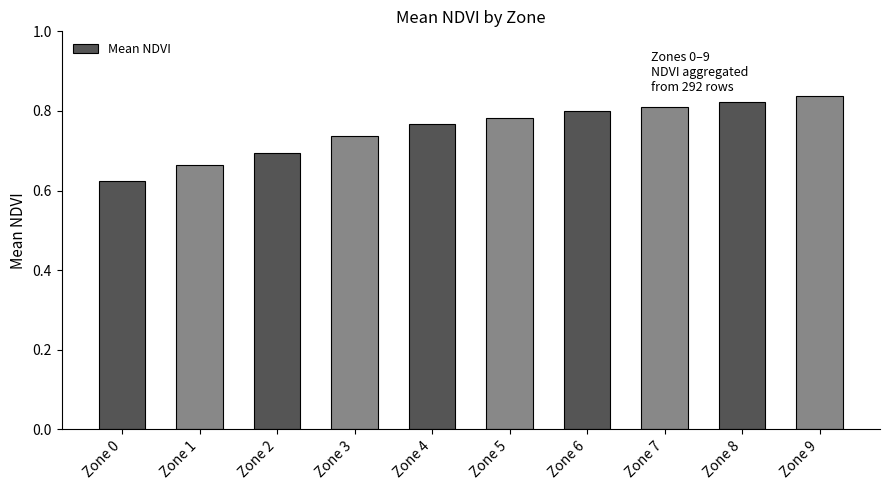

How many bars are there in total?

10